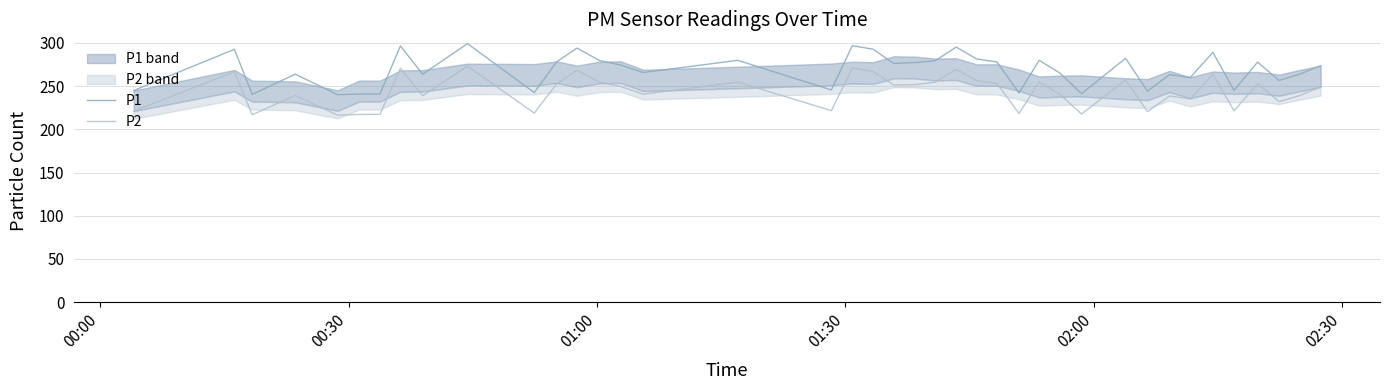

Does the chart display data point markers on the line(s)?

No